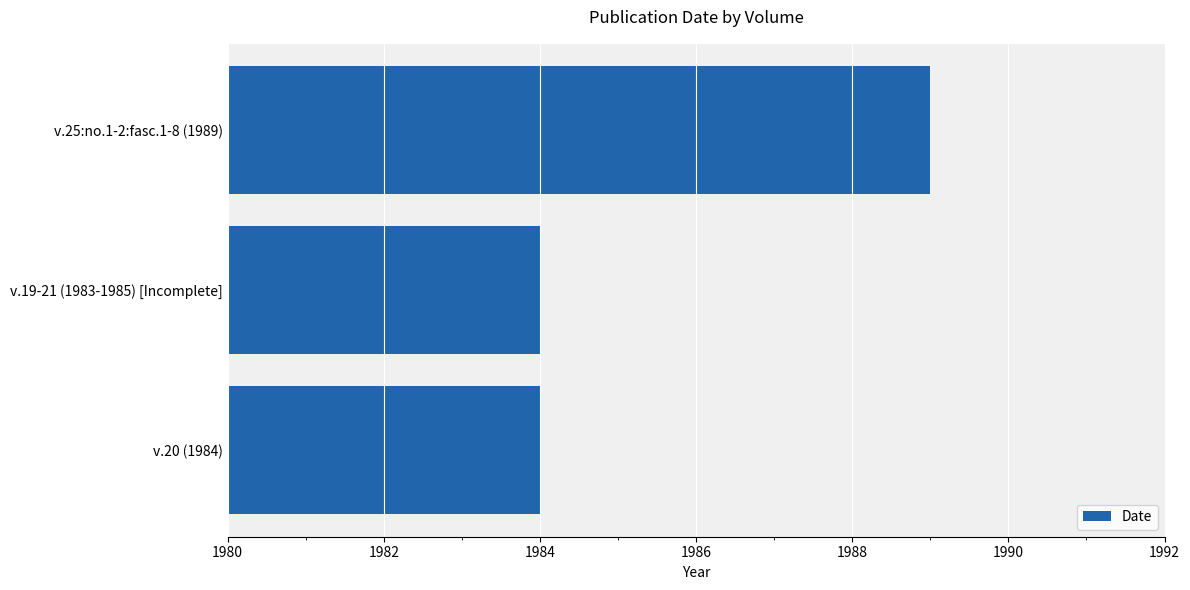

What is the average value?

1986